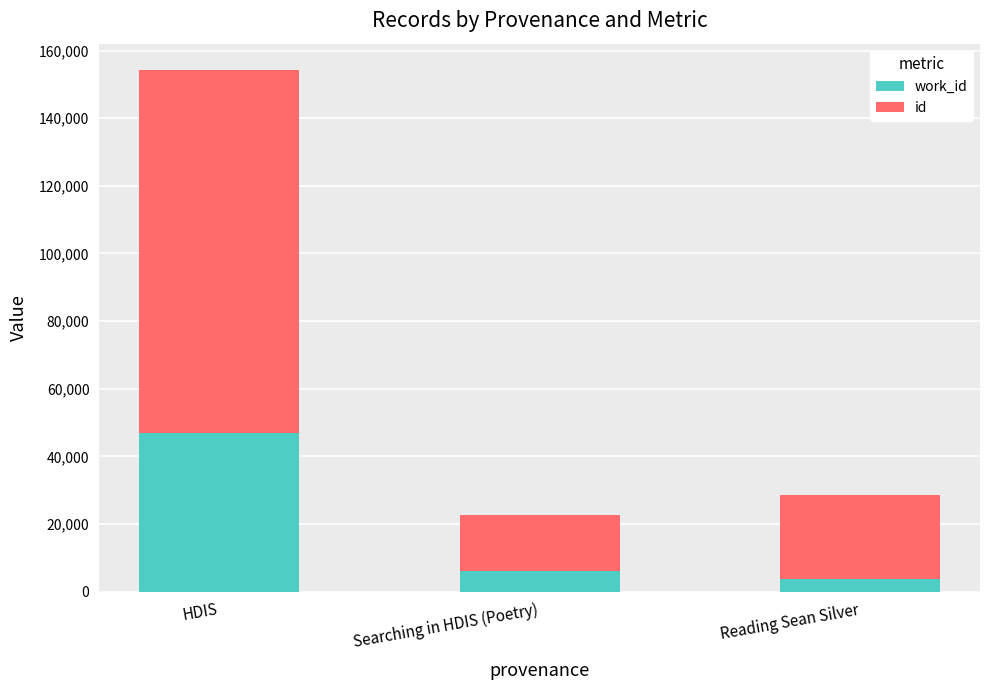

At which category is the sum across all series the highest?

HDIS